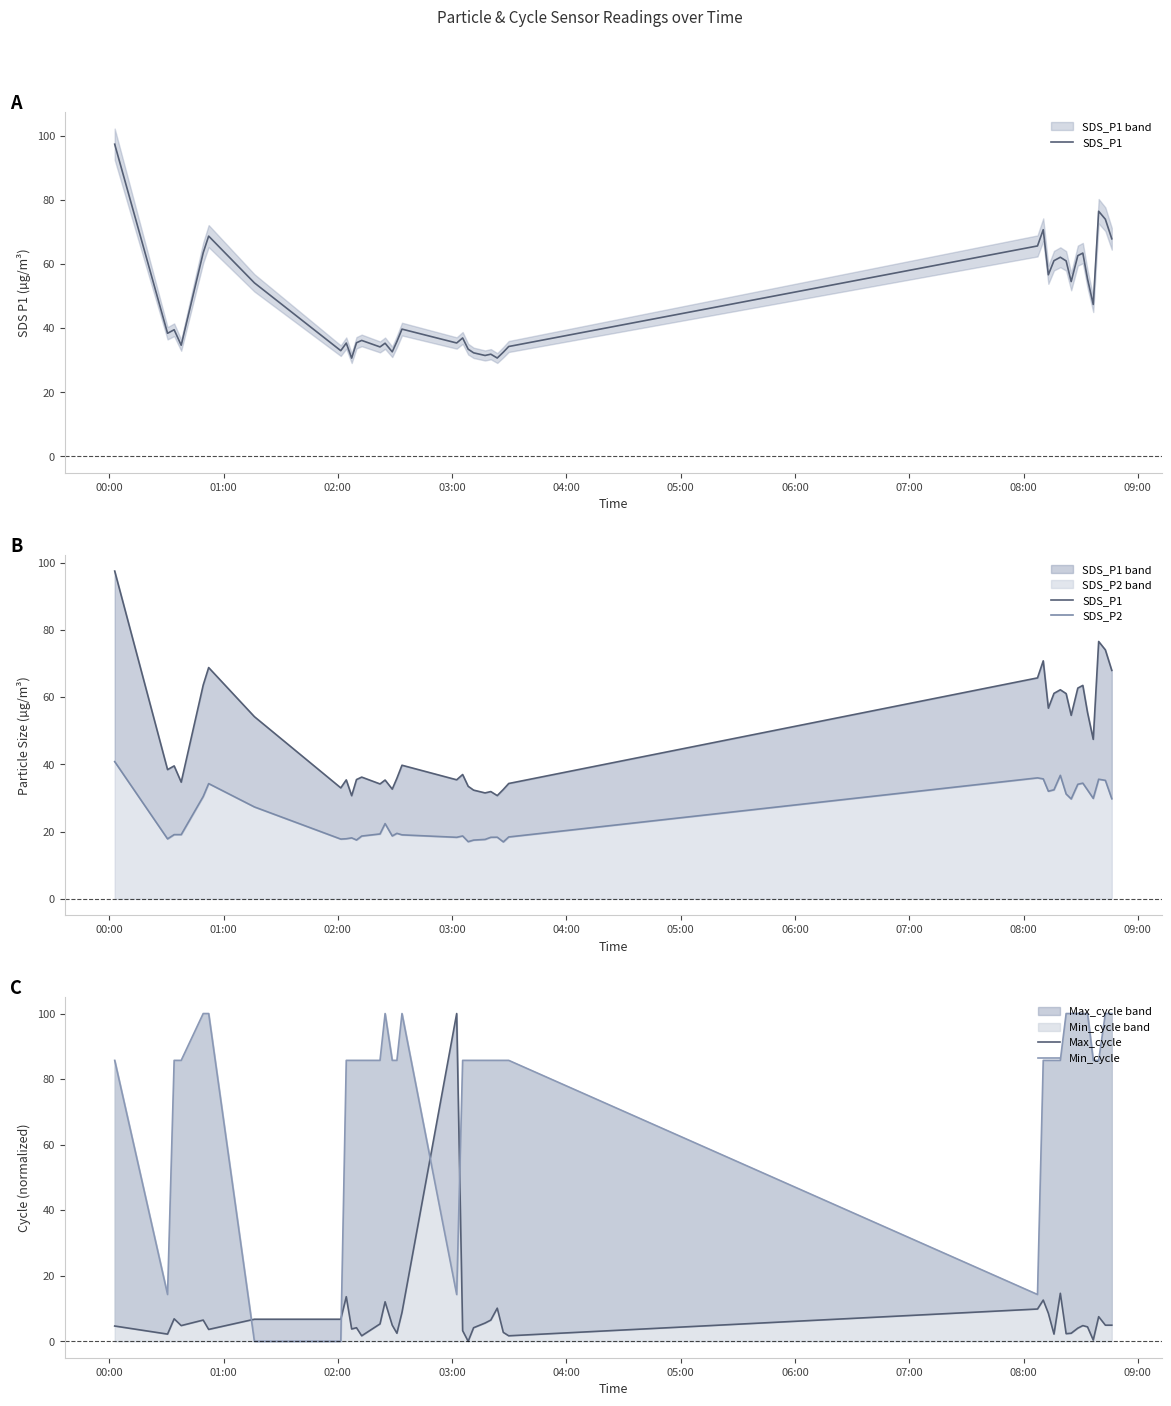

How many categories are shown in the chart?

40